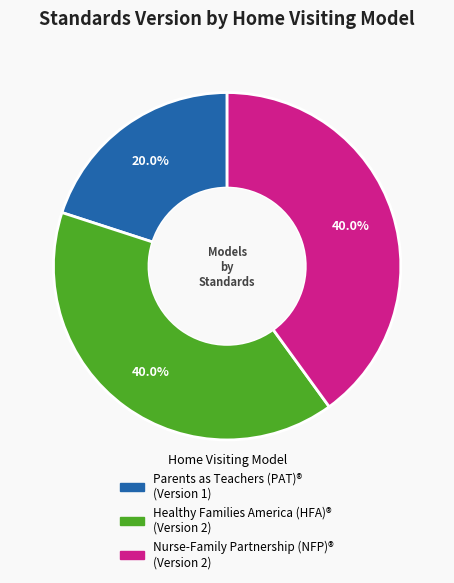

How many segments does this pie chart have?

3